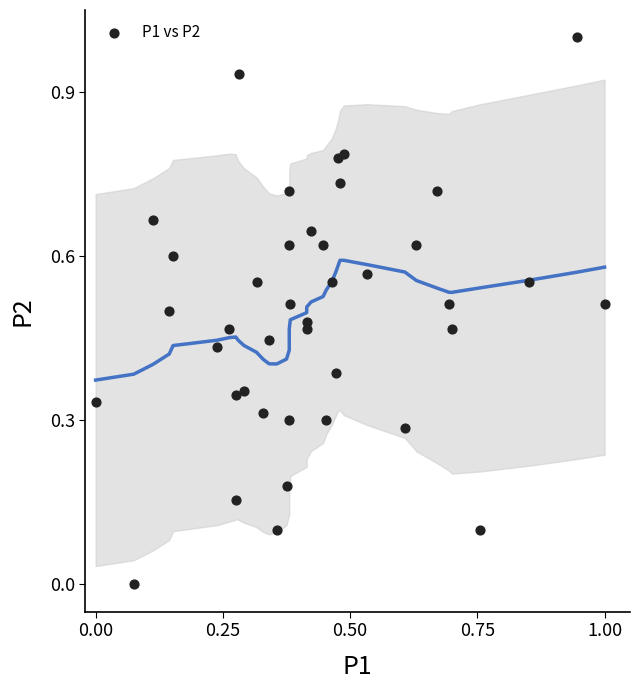

What is the range of X values (max minus min)?

1.0